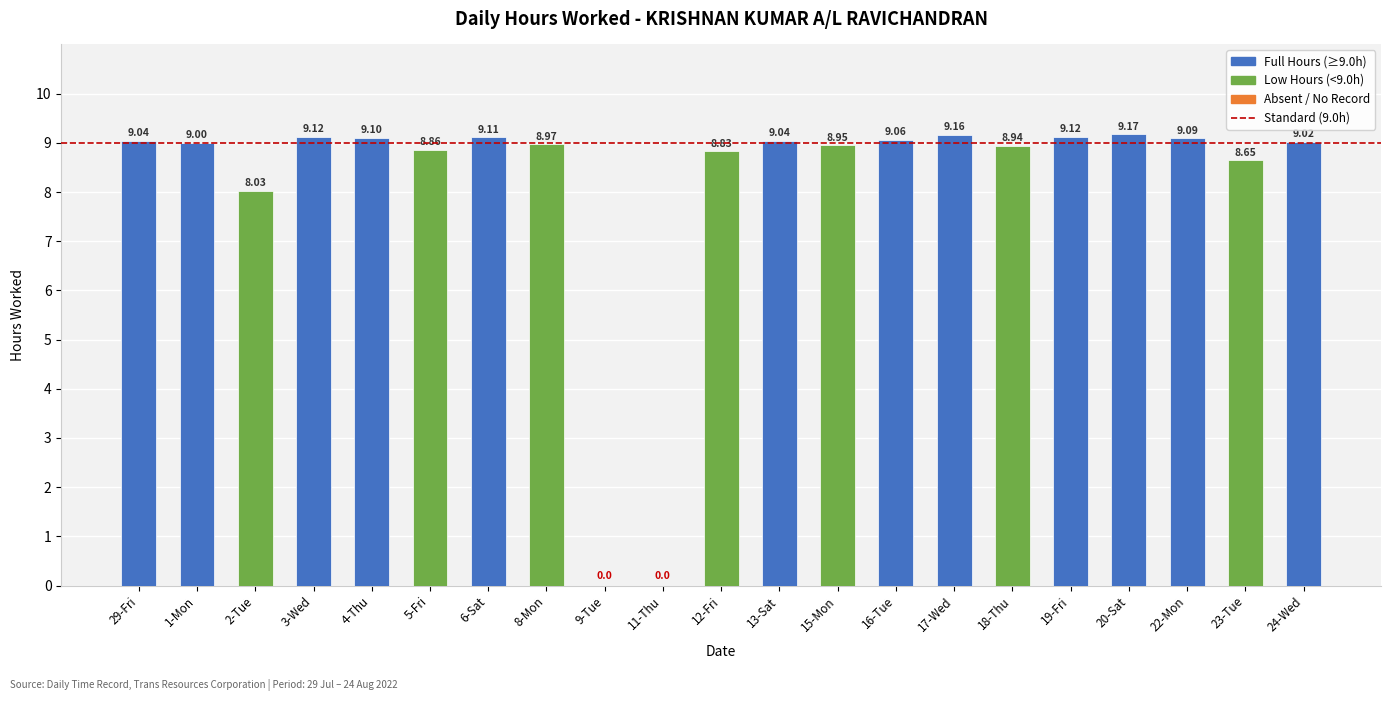

What is the change in value from 2-Tue to 17-Wed?

+1.1